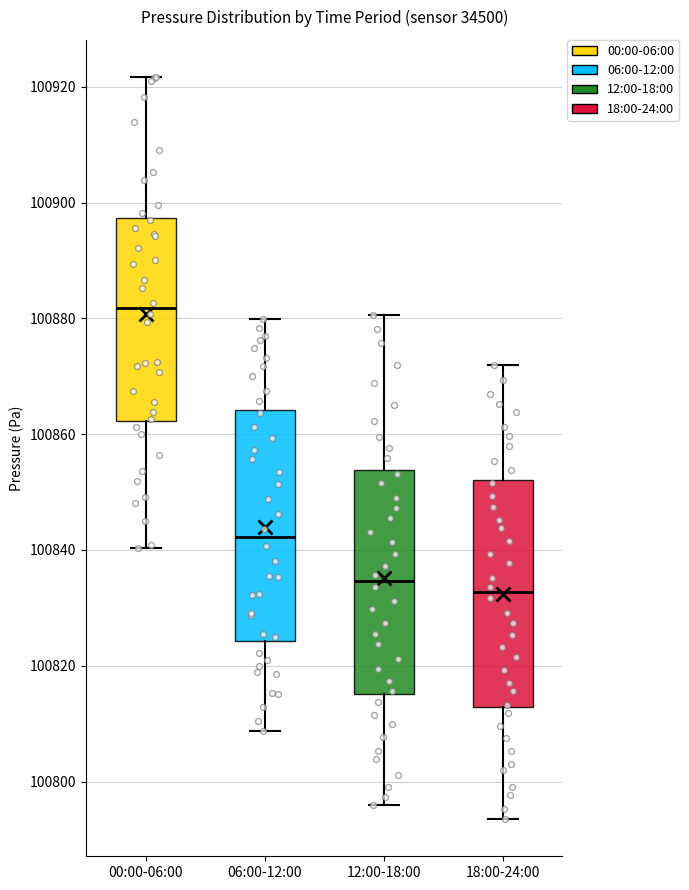

Reading left to right, read every box against the y-axis: the position of its median line, the range the box covers, and the ends of its whiskers. The values are not printed on the chart, so give them approximately, as read against the axis.

00:00-06:00: median 100882, box 100862 to 100898, whiskers 100840 to 100922
06:00-12:00: median 100842, box 100824 to 100864, whiskers 100808 to 100880
12:00-18:00: median 100834, box 100816 to 100854, whiskers 100796 to 100880
18:00-24:00: median 100832, box 100812 to 100852, whiskers 100794 to 100872